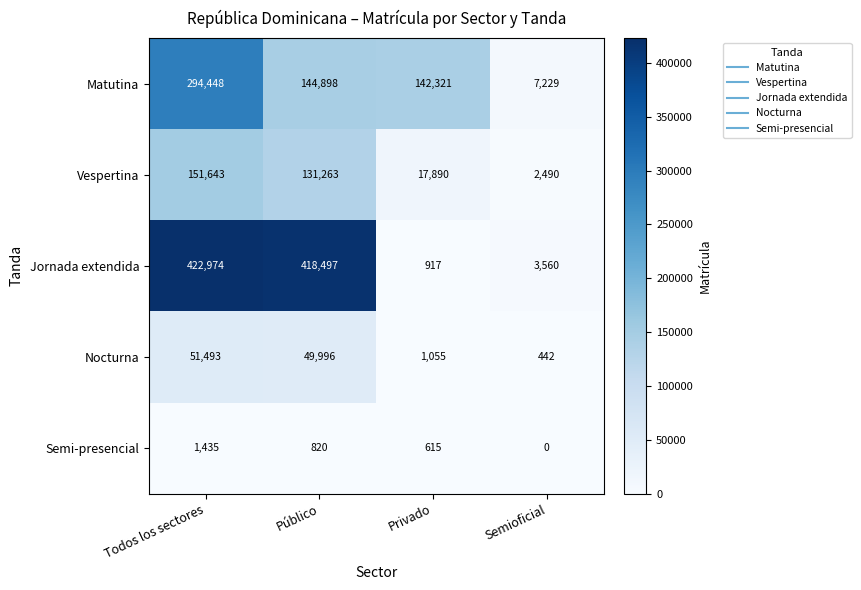

At which label does Nocturna first exceed 49996?

Todos los sectores